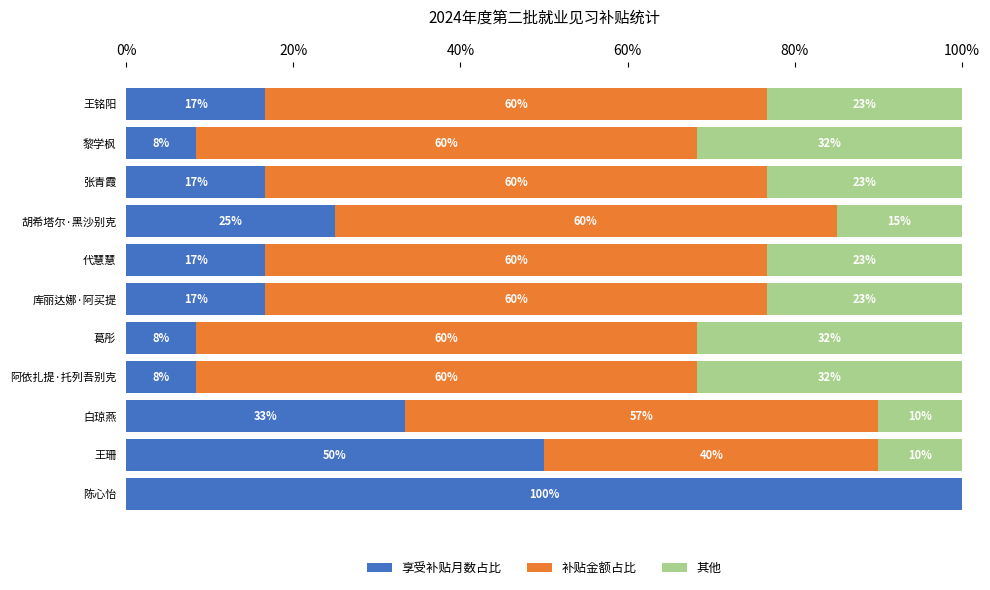

What is the spread (max minus min) of values at 库丽达娜·阿买提?

43.3